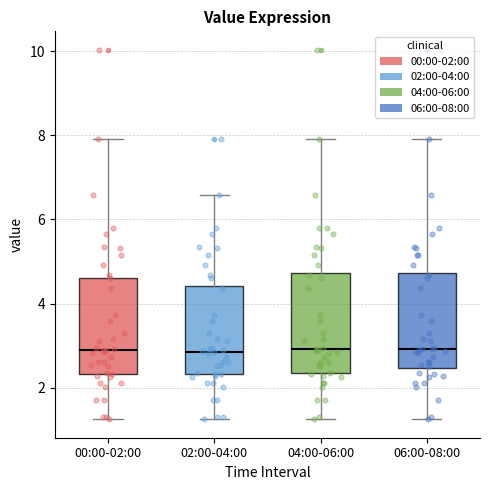

Reading left to right, read every box against the y-axis: the position of its median line, the range the box covers, and the ends of its whiskers. The values are not printed on the chart, so give them approximately, as read against the axis.

00:00-02:00: median 2.8, box 2.4 to 4.6, whiskers 1.2 to 8.0
02:00-04:00: median 2.8, box 2.4 to 4.4, whiskers 1.2 to 6.6
04:00-06:00: median 3.0, box 2.4 to 4.8, whiskers 1.2 to 8.0
06:00-08:00: median 3.0, box 2.4 to 4.8, whiskers 1.2 to 8.0